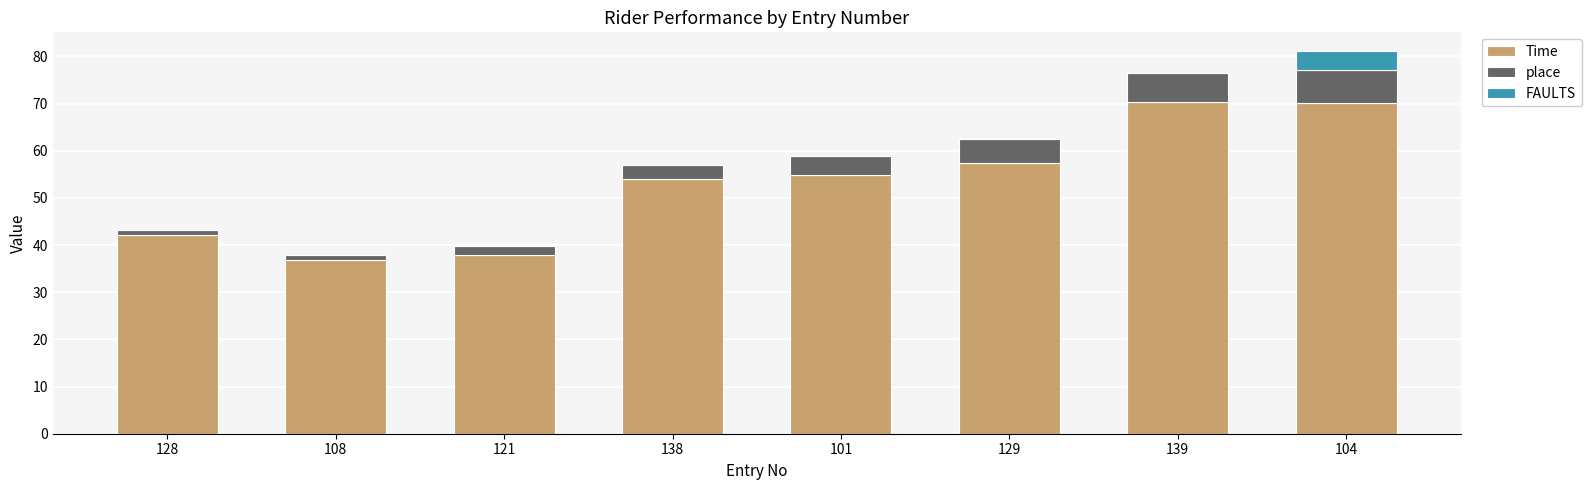

What is the highest value of the Time series?

70.4